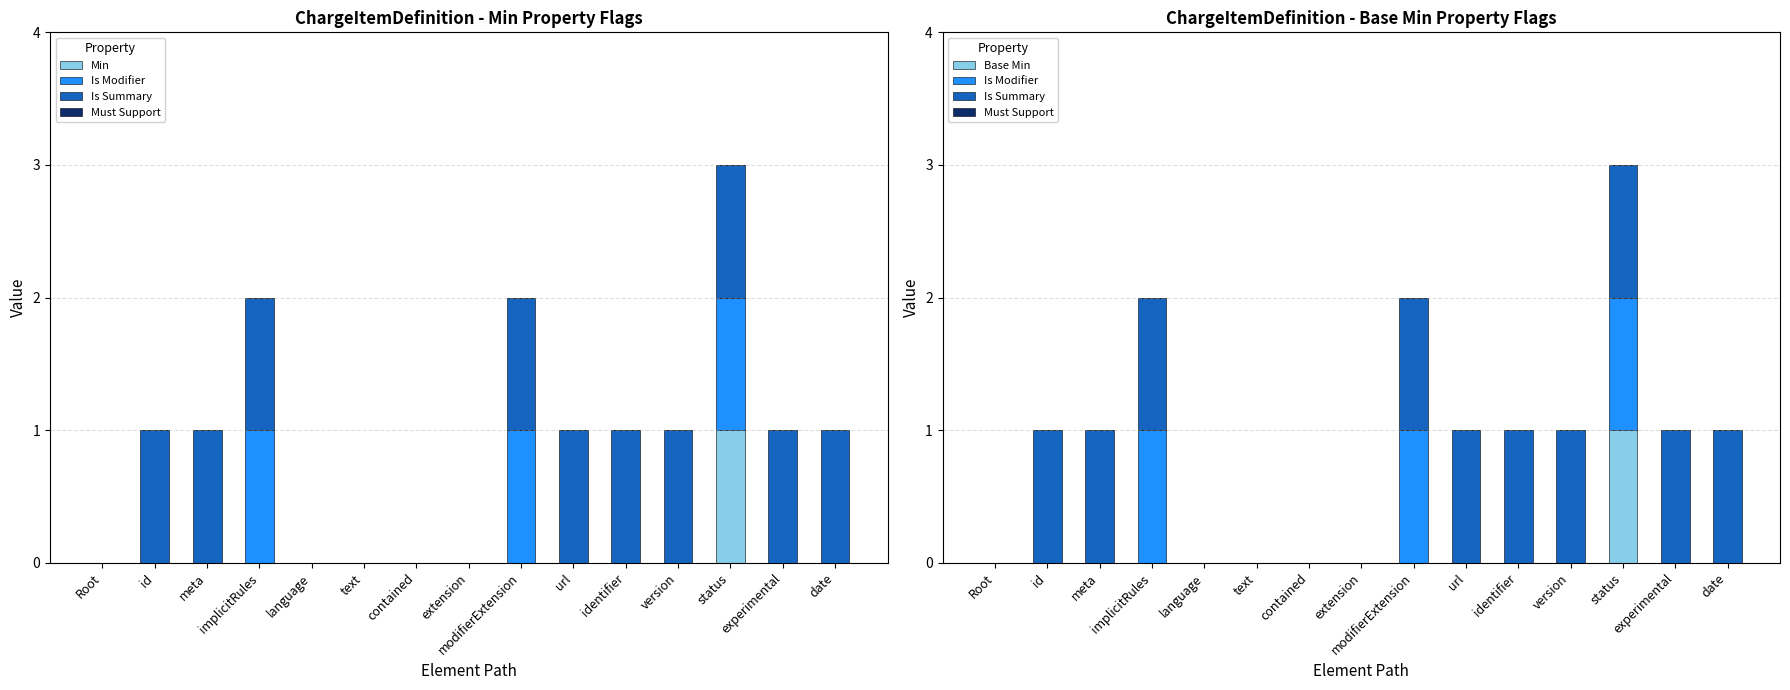

How many positive values does the Base Min series have?

1